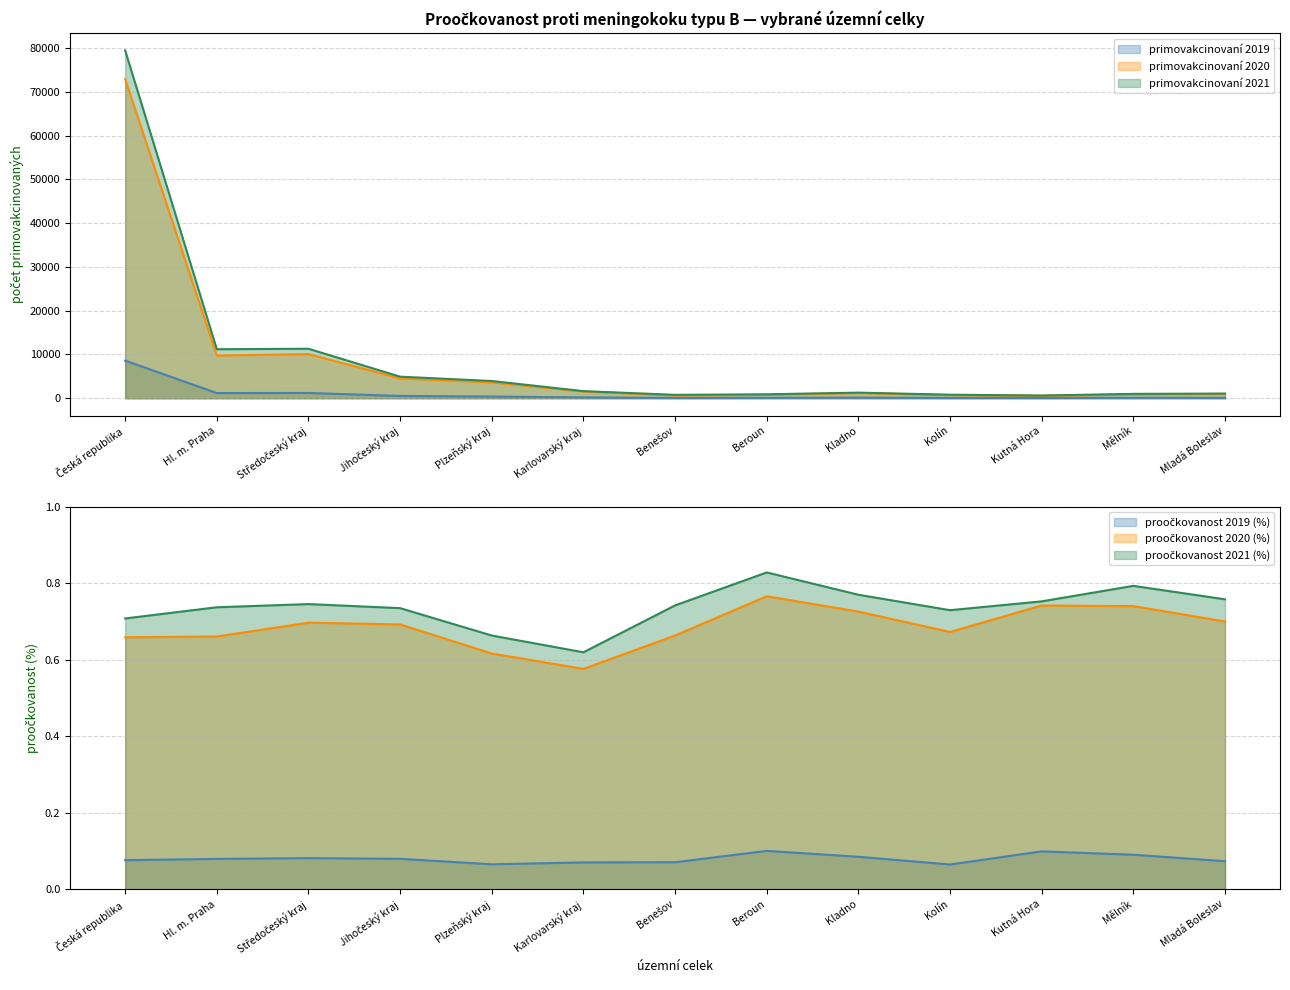

True or false: proočkovanost 2021 (%) has a value of 0.2 at Hl. m. Praha.

False